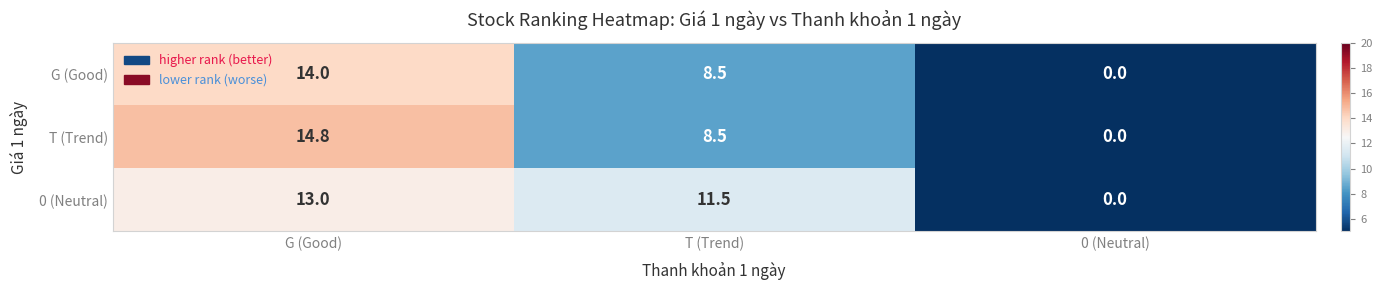

What is the sum of all G (Good) values?

22.5